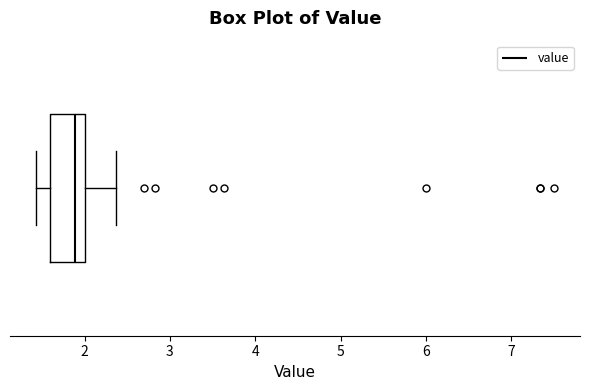

Read this box plot against the x-axis: the position of the median line, the range covered by the box, and the ends of both whiskers. The values are not printed on the chart, so give them approximately, as read against the axis.

median 1.9, box 1.6 to 2.0, whiskers 1.4 to 2.4